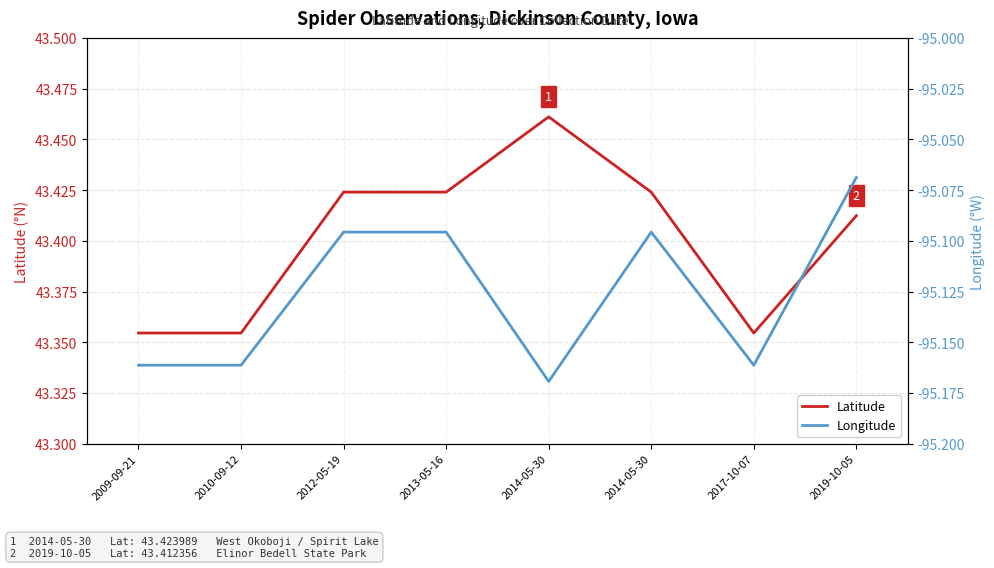

Rank the categories by Latitude value from lowest to highest.

2009-09-21, 2010-09-12, 2017-10-07, 2019-10-05, 2012-05-19, 2013-05-16, 2014-05-30, 2014-05-30